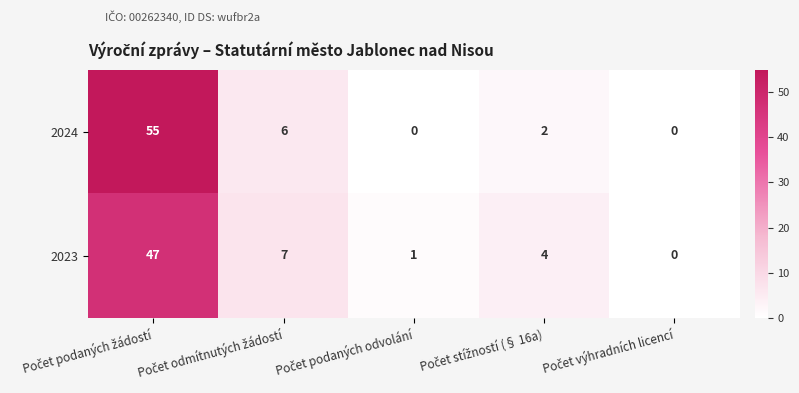

Rank the series by their average value, from highest to lowest.

2024, 2023